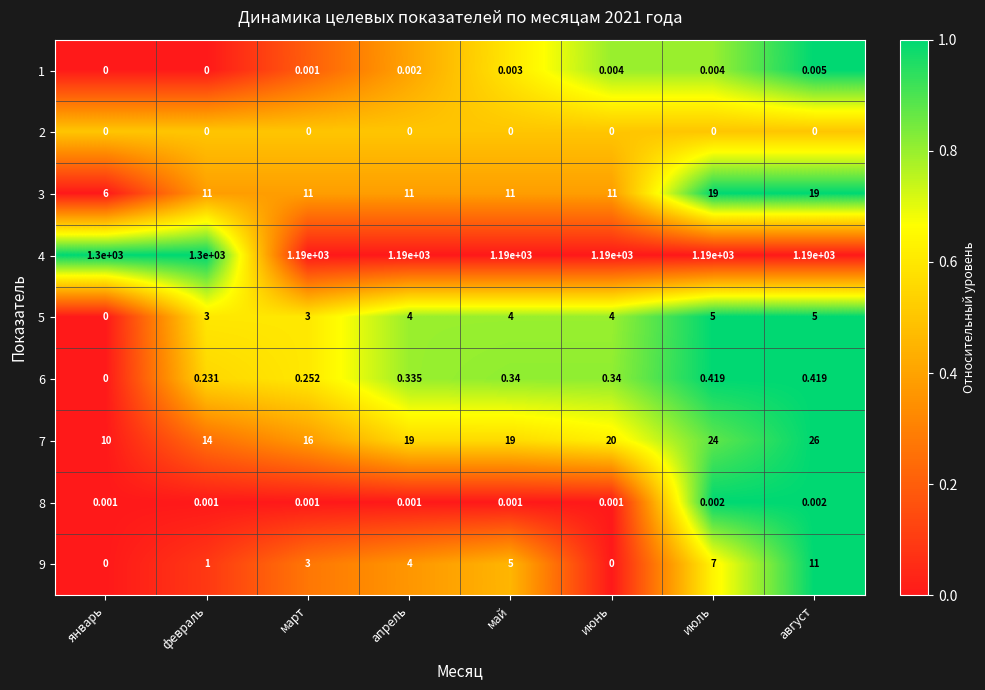

Is the value of 5 at август greater than the value of 6 at июнь?

Yes